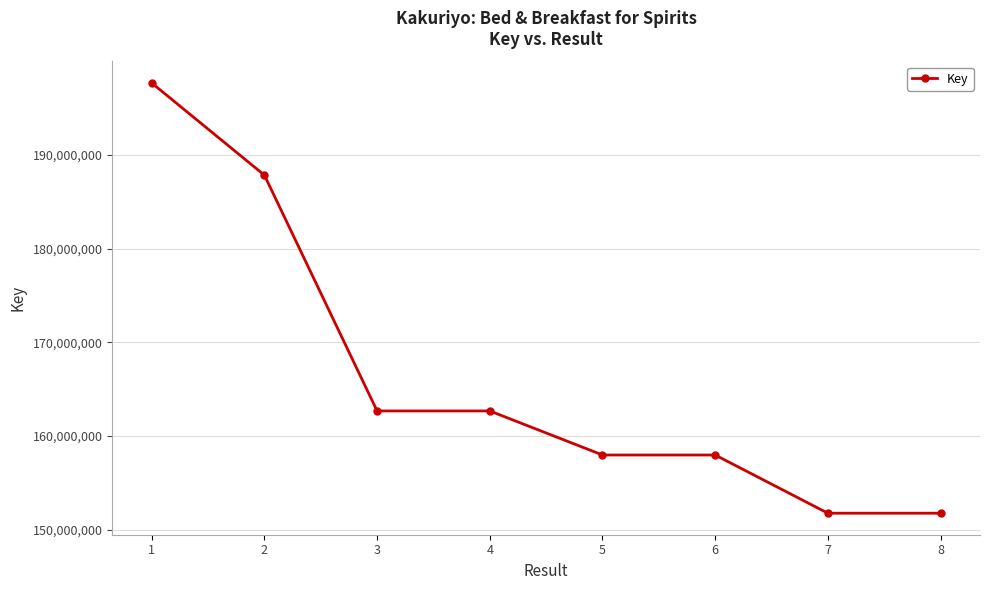

What is the greatest value displayed?

197671537